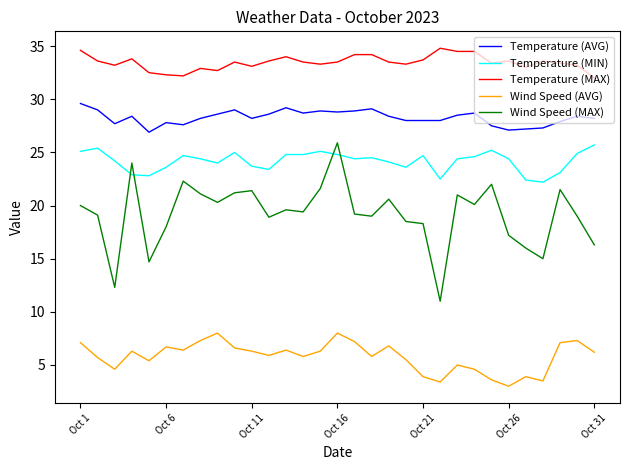

Which series has the largest range (max minus min)?

Wind Speed (MAX)